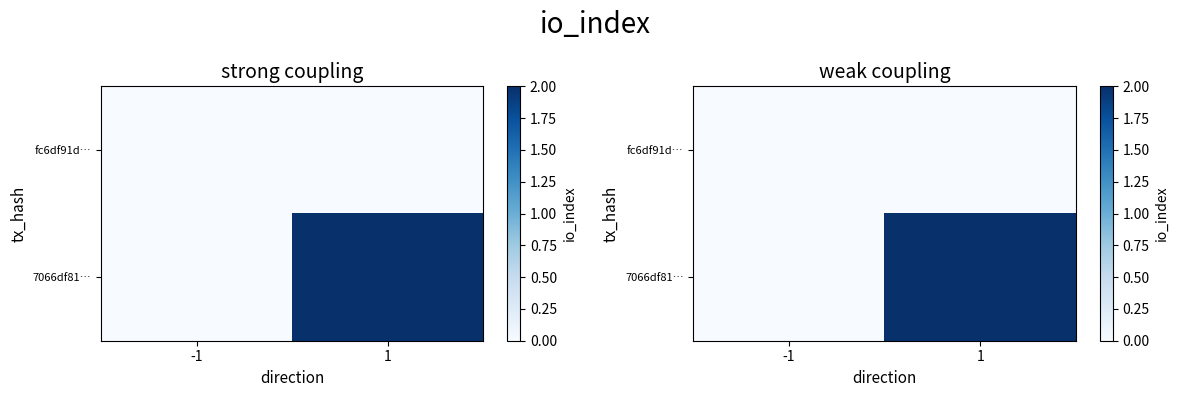

The 7066df81… series shows 0 at -1. True or false?

True